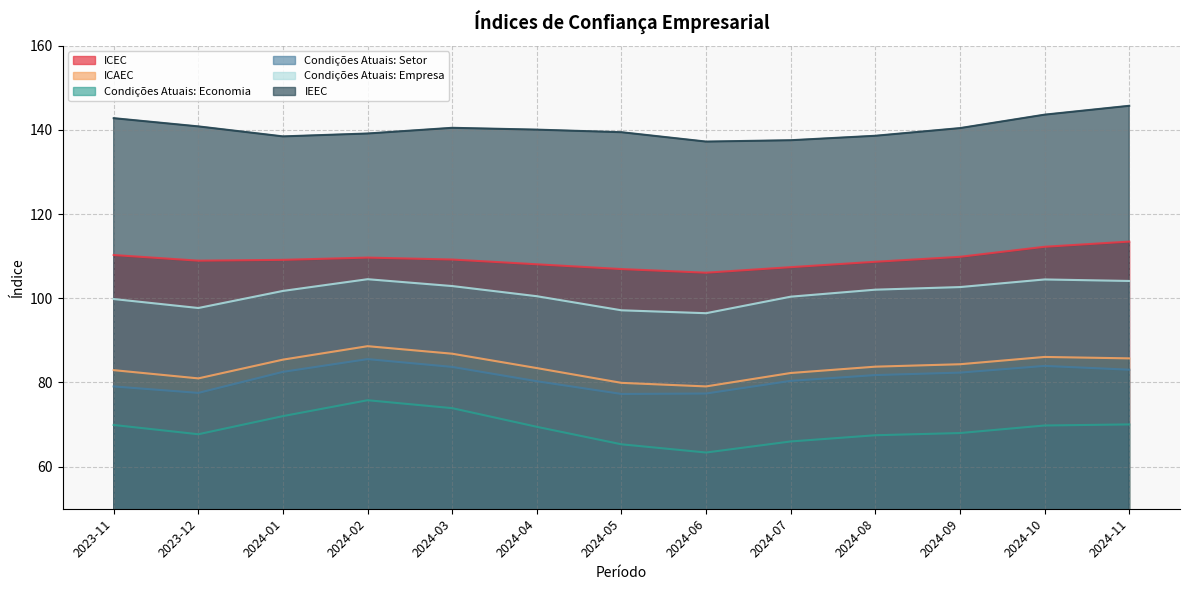

What is the spread (max minus min) of values at 2024-07?

71.6